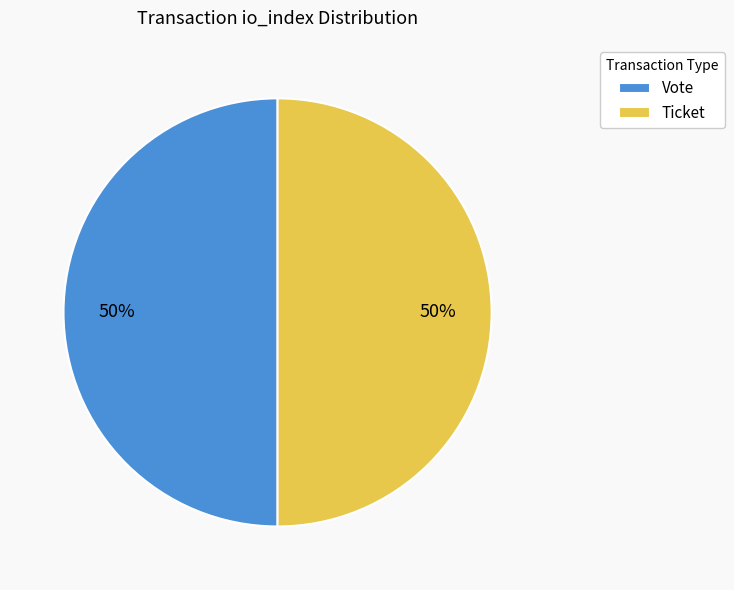

How many slices are in this pie chart?

2